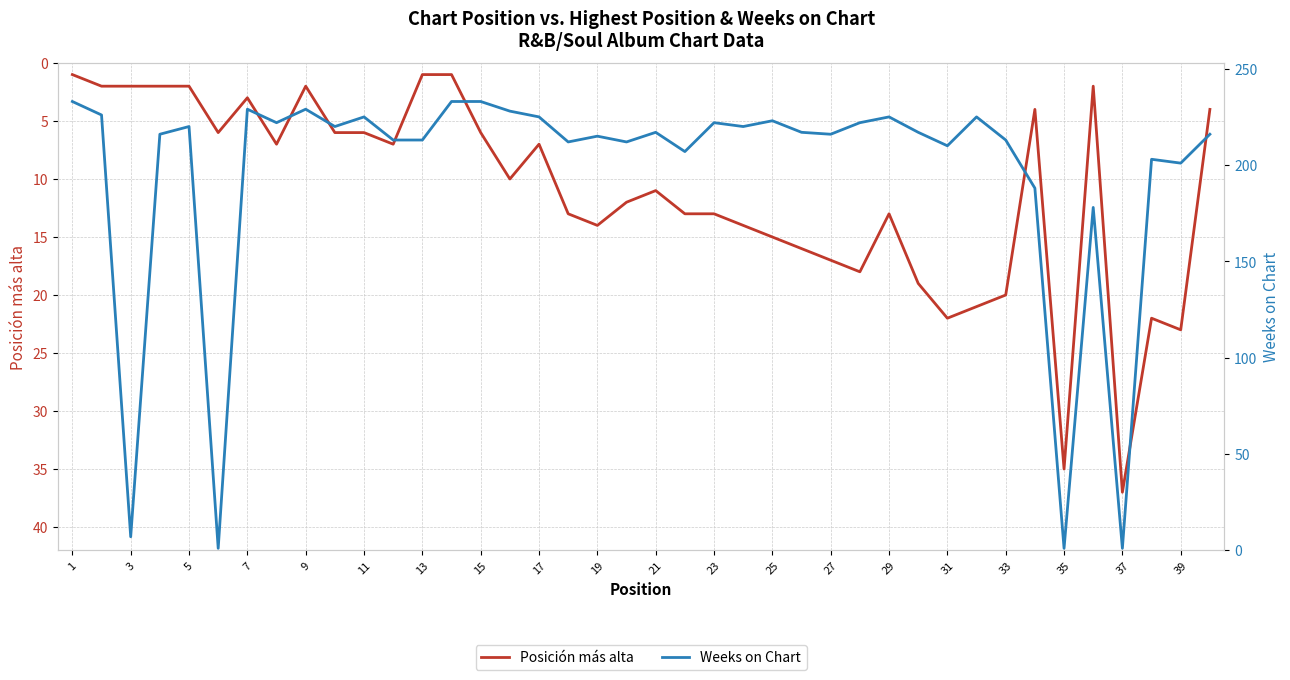

The Posición más alta series shows 20 at 33. True or false?

True